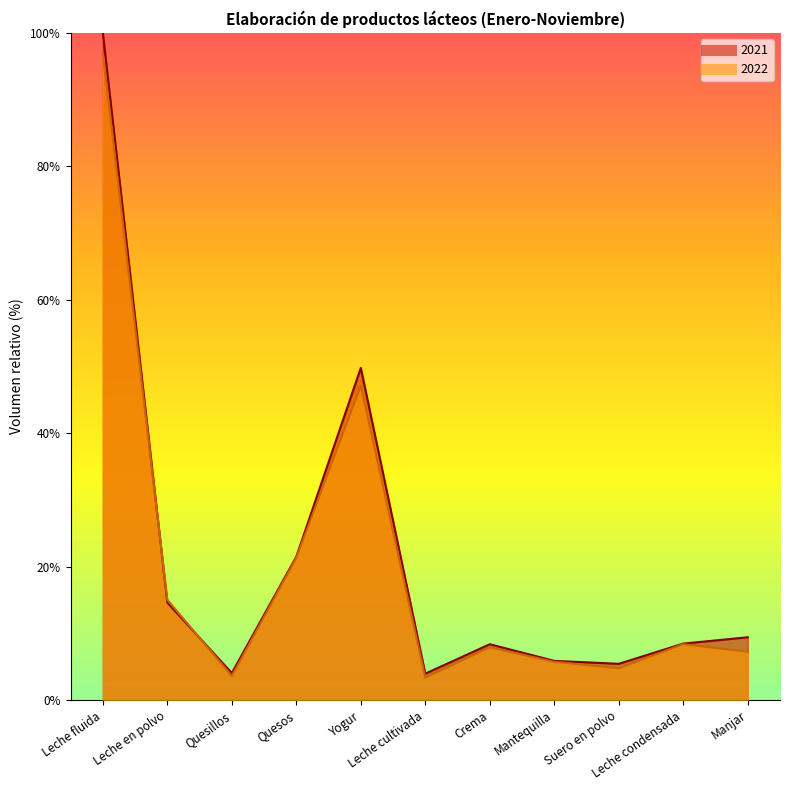

Reading right to left, what are all the values shown in this chart?

2021: Manjar=9.4	Leche condensada=8.5	Suero en polvo=5.4	Mantequilla=5.9	Crema=8.4	Leche cultivada=4.0	Yogur=49.8	Quesos=21.5	Quesillos=4.0	Leche en polvo=14.6	Leche fluida=100.0
2022: Manjar=7.2	Leche condensada=8.4	Suero en polvo=4.8	Mantequilla=5.7	Crema=7.9	Leche cultivada=3.4	Yogur=47.1	Quesos=21.3	Quesillos=3.6	Leche en polvo=15.0	Leche fluida=96.9